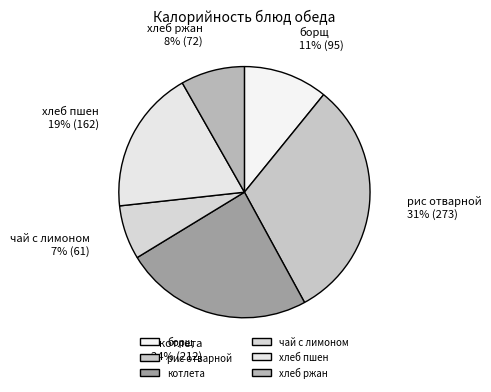

Is there a majority slice in this chart?

No